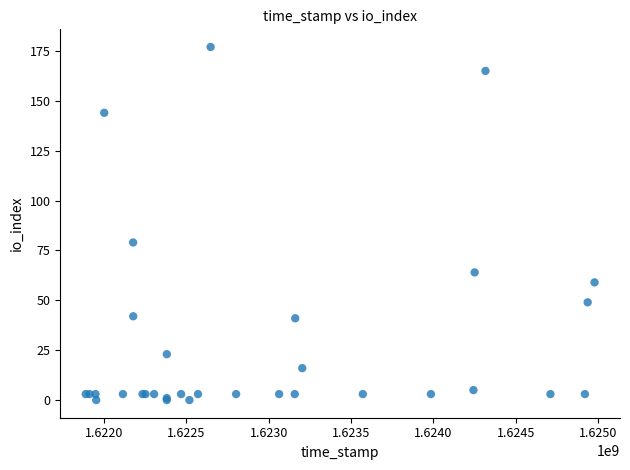

What Y value in the scatter plot is closest to 88?

79